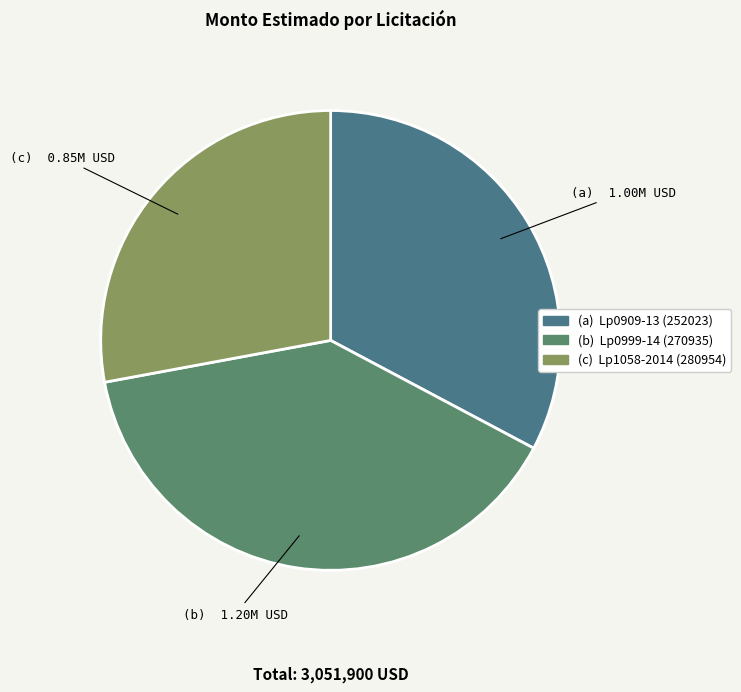

Count the number of slices in the pie.

3